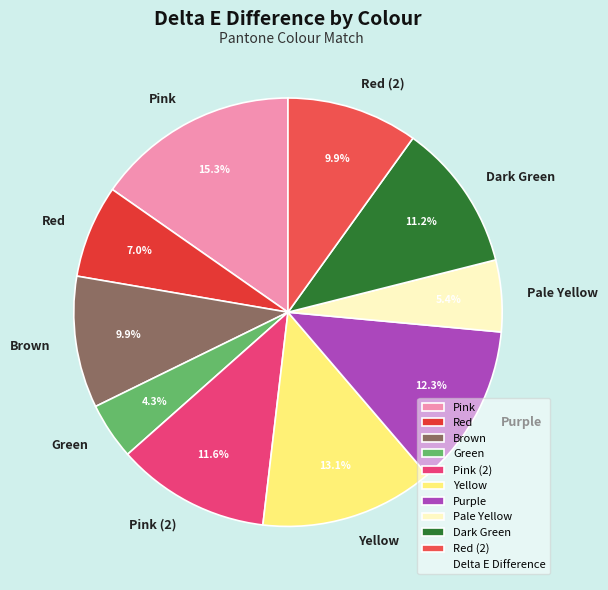

Combined, what portion of the pie is Dark Green and Yellow?

24.3%